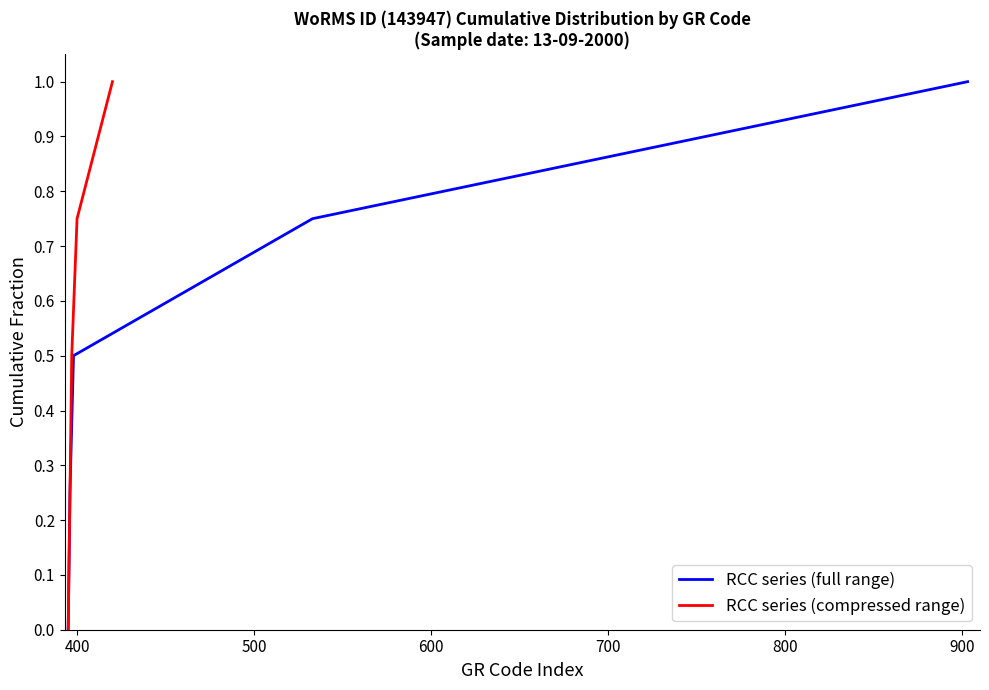

What is the maximum value for RCC series (full range)?

1.0